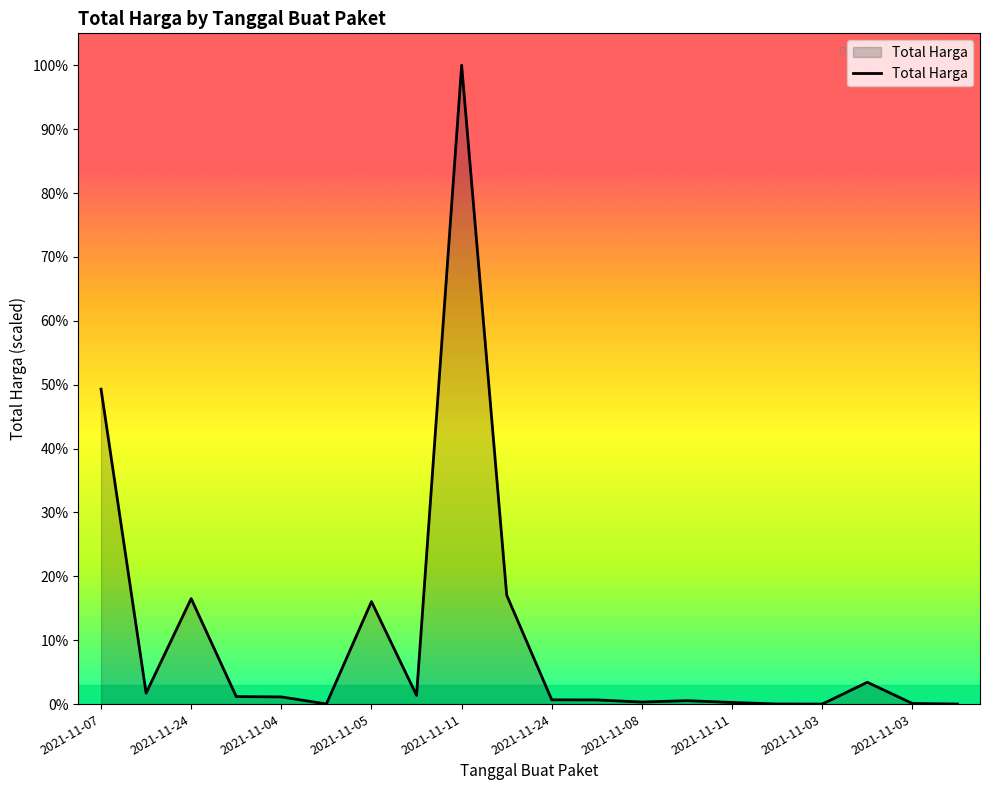

How many lines are shown in the chart?

1